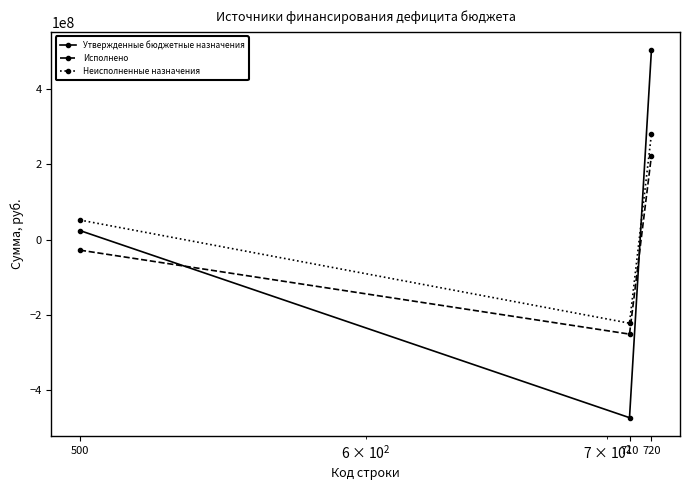

What is the value of the Неисполненные назначения point at the 3rd from the left?

279963762.5